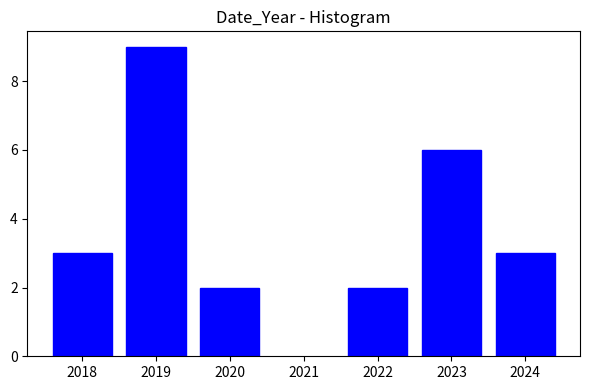

Reading left to right, transcribe all the data shown in this chart.

3	9	2	2	6	3